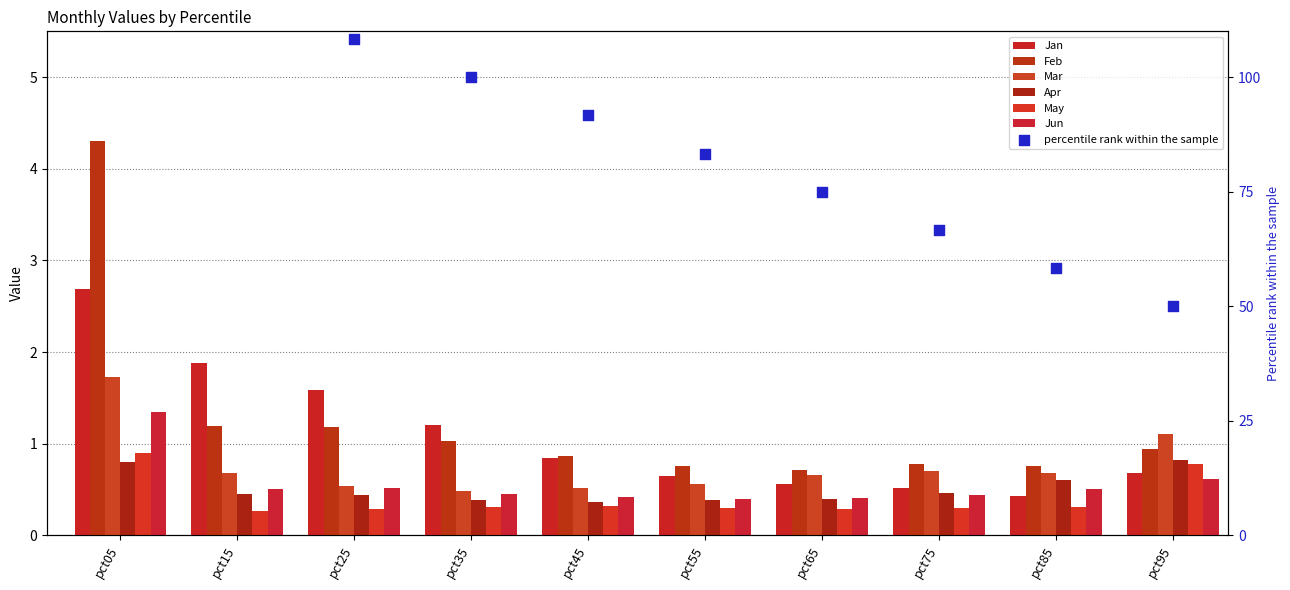

Is the value of Jan at pct55 greater than the value of Apr at pct25?

Yes